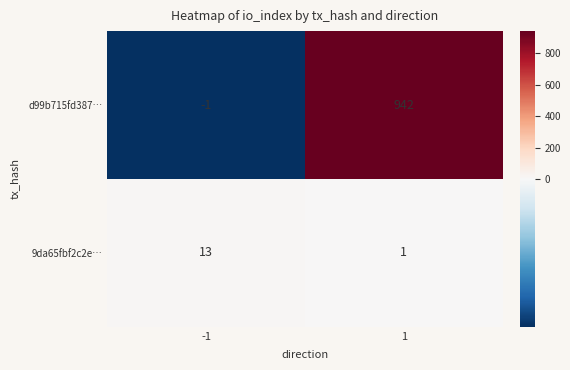

Which series has the largest total across all categories?

d99b715fd387…